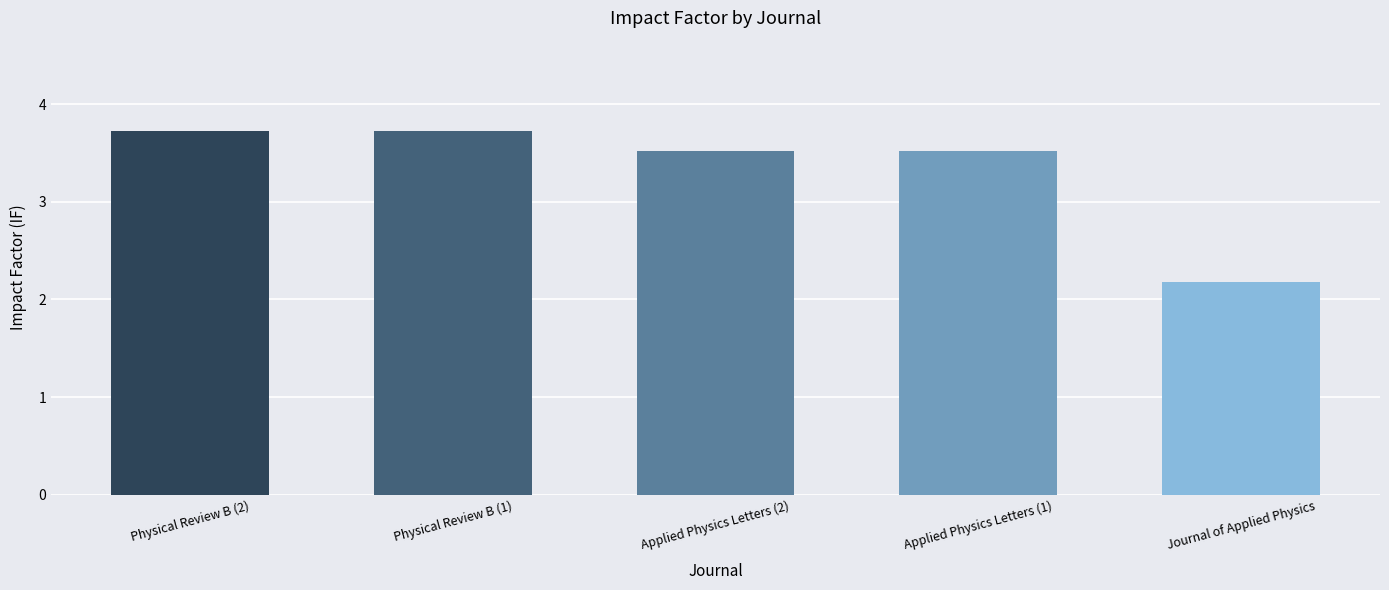

What is the difference between the maximum and minimum values?

1.5